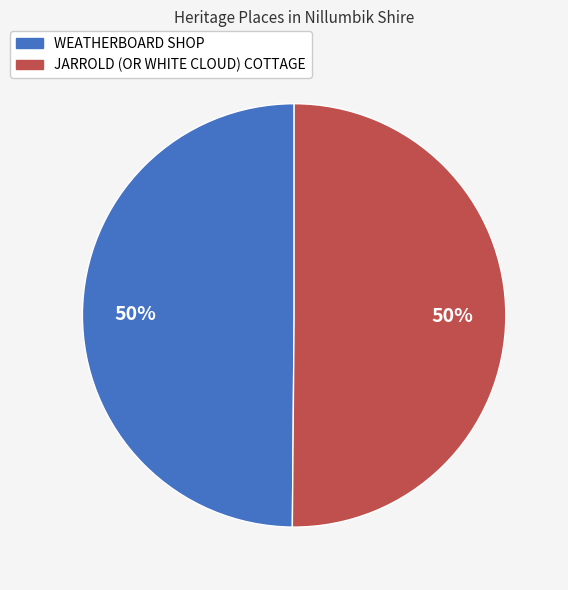

Is it true that JARROLD (OR WHITE CLOUD) COTTAGE is 50% of the pie?

True